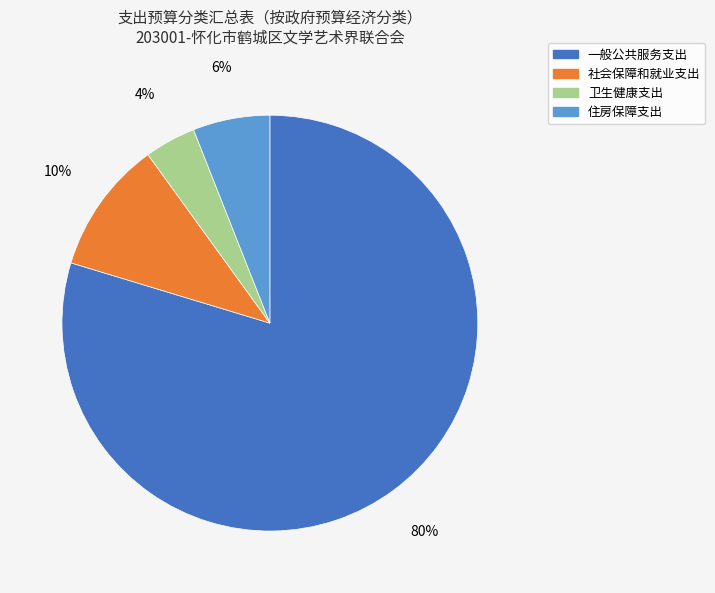

How many segments does this pie chart have?

4